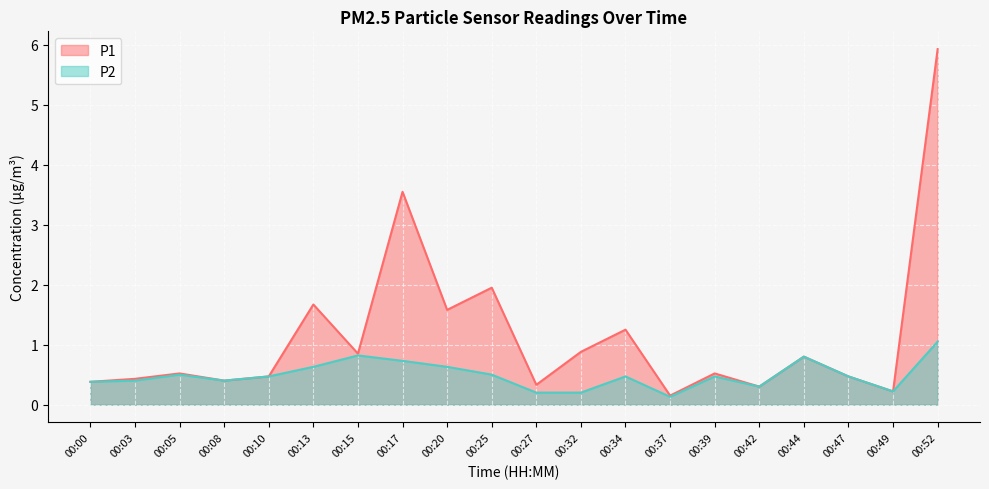

Which series has the widest spread of values?

P1